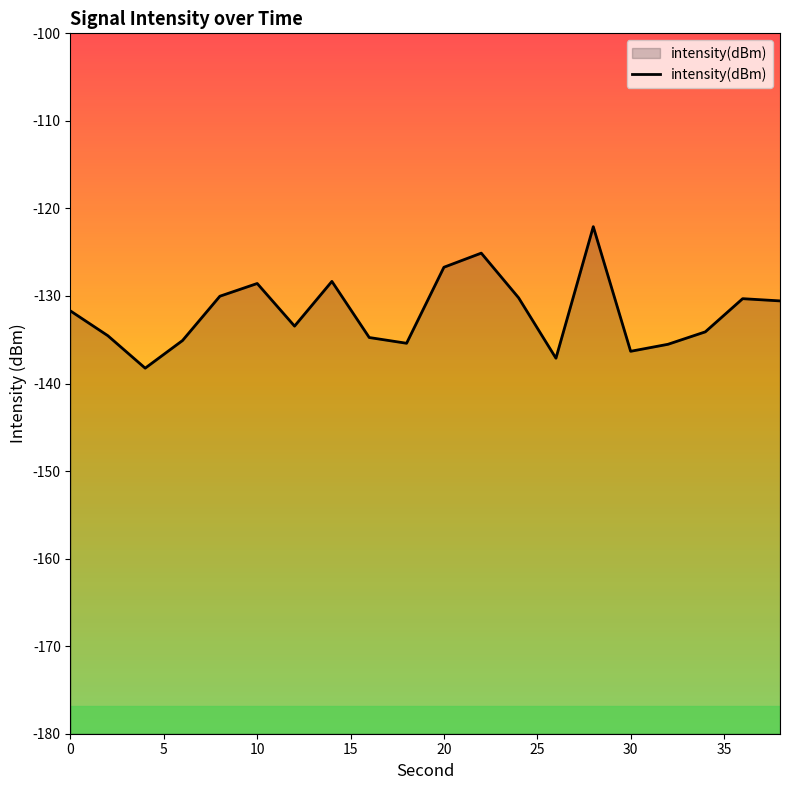

The value at 30 is -230.9. True or false?

False